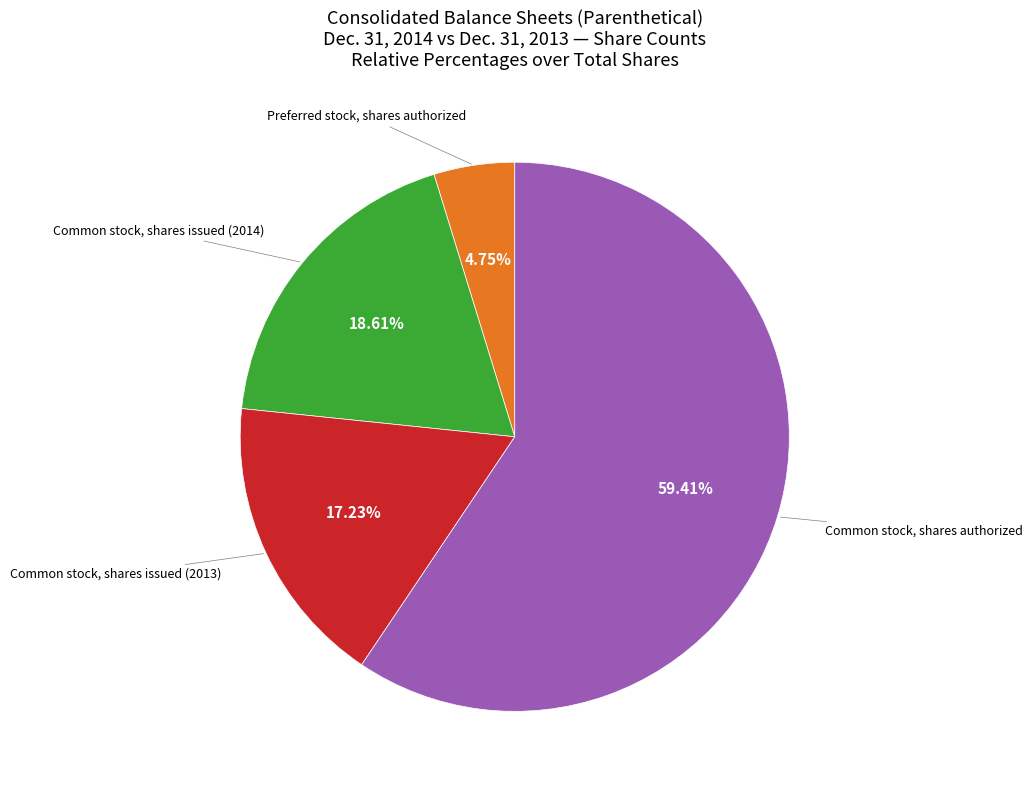

To the nearest percent, what is the combined percentage of Preferred stock, shares authorized and Common stock, shares issued (2014)?

23%